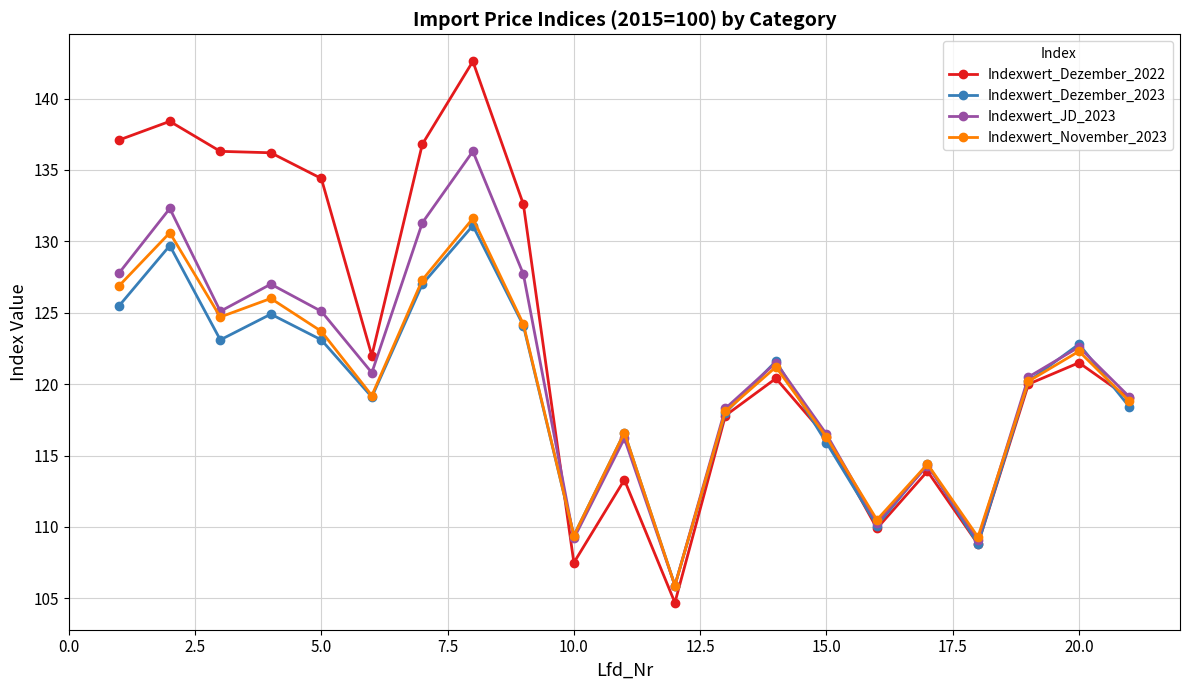

True or false: Indexwert_Dezember_2023 and Indexwert_November_2023 cross at least once.

True